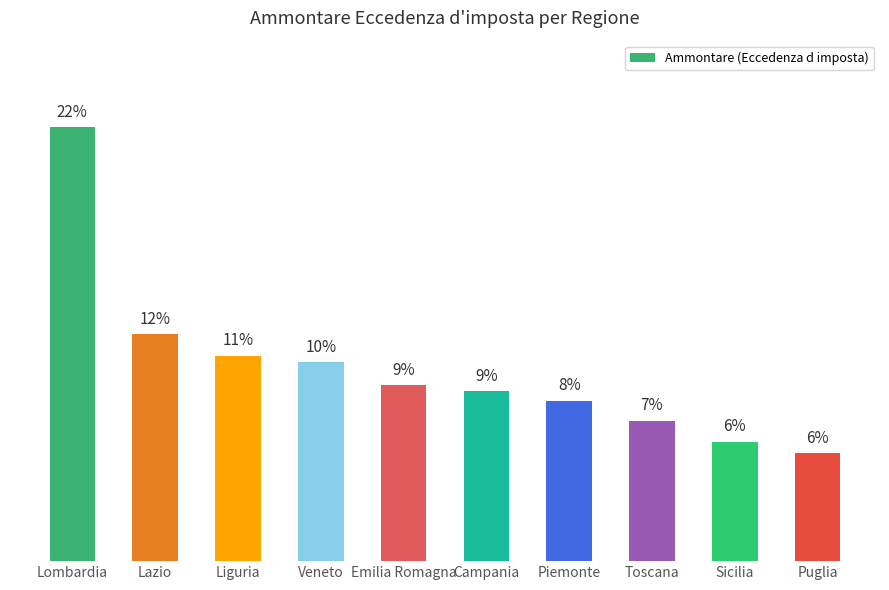

Rank the categories by value from lowest to highest.

Puglia, Sicilia, Toscana, Piemonte, Campania, Emilia Romagna, Veneto, Liguria, Lazio, Lombardia